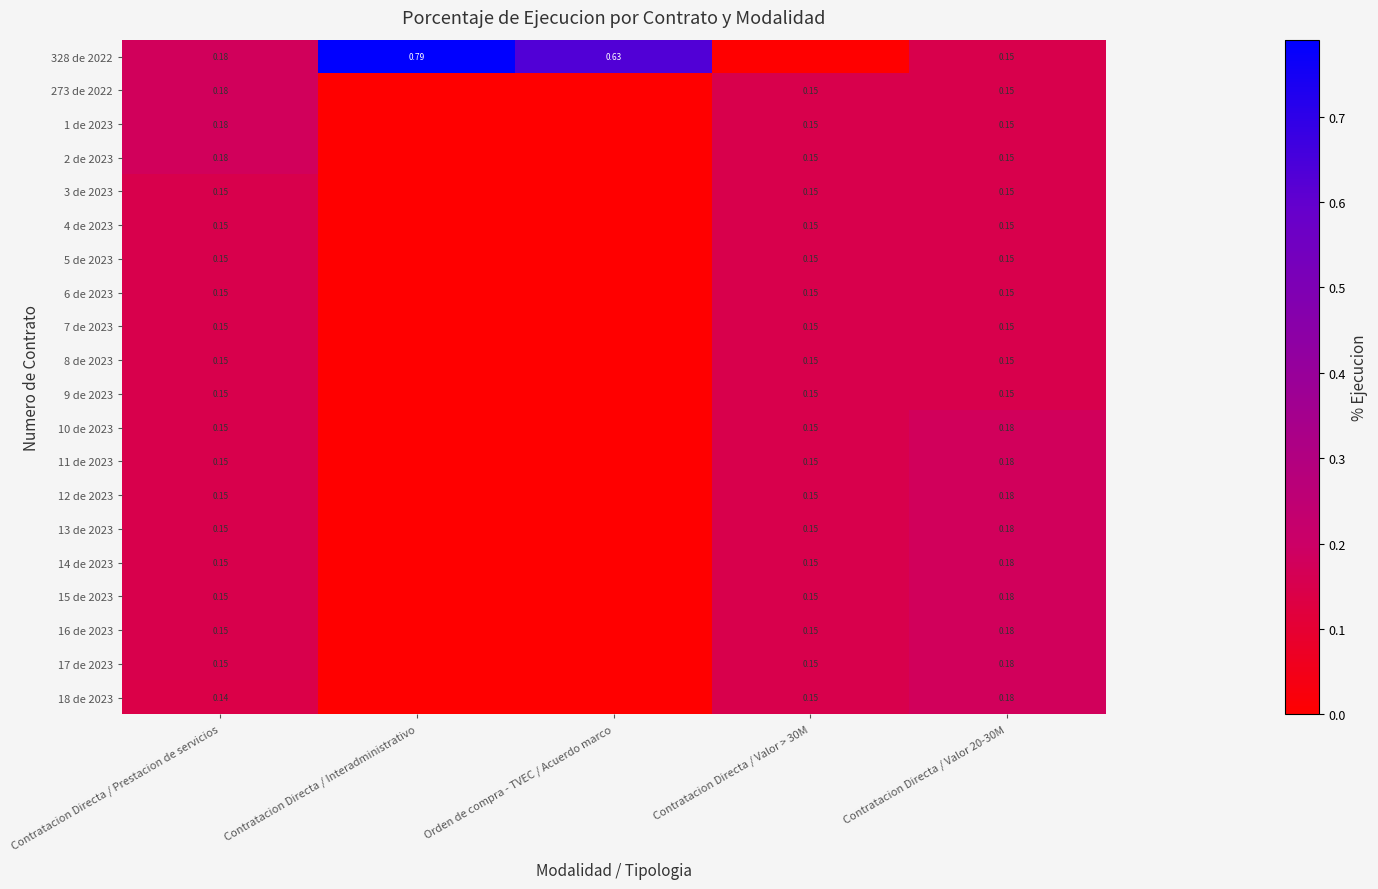

Which series has the largest total across all categories?

328 de 2022